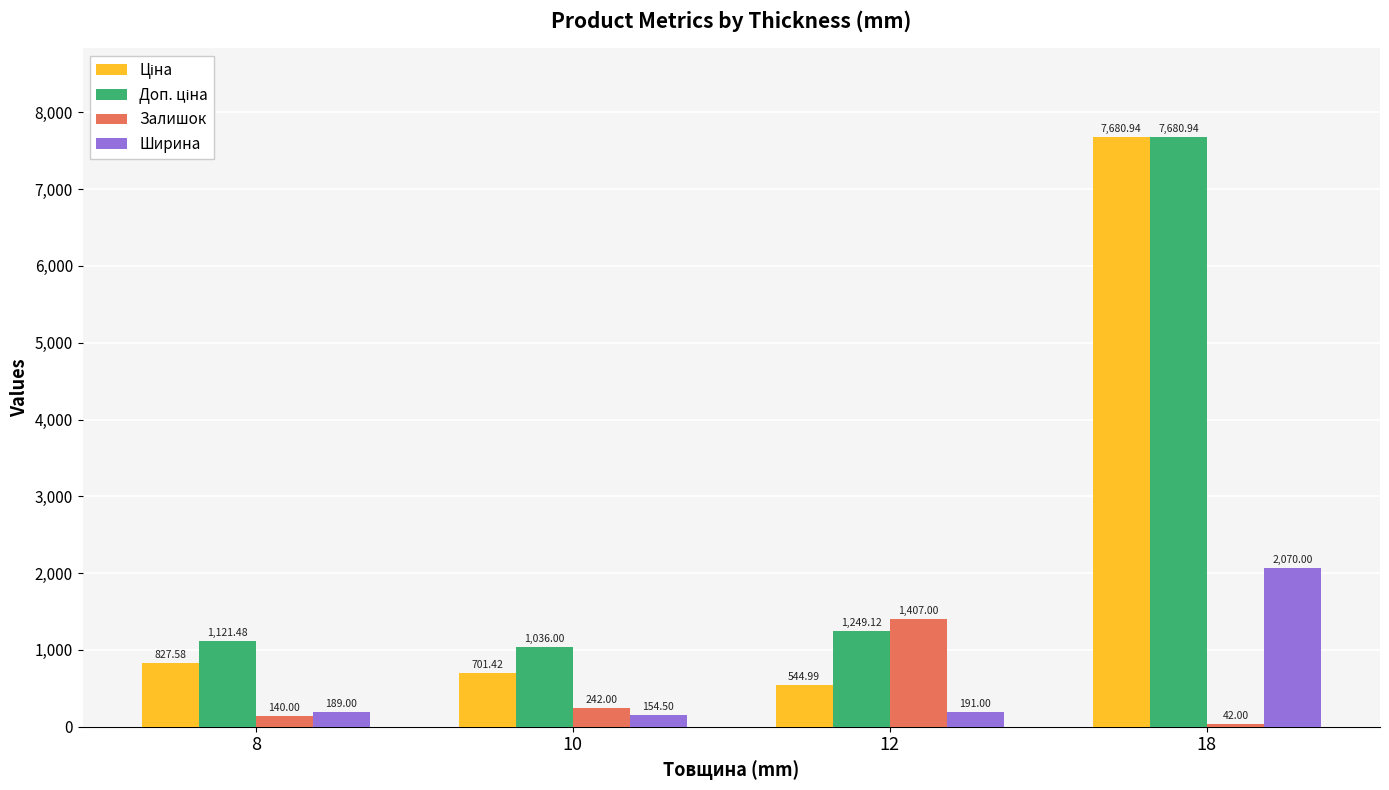

What is the value of the Залишок bar at the 2nd from the left?

242.0